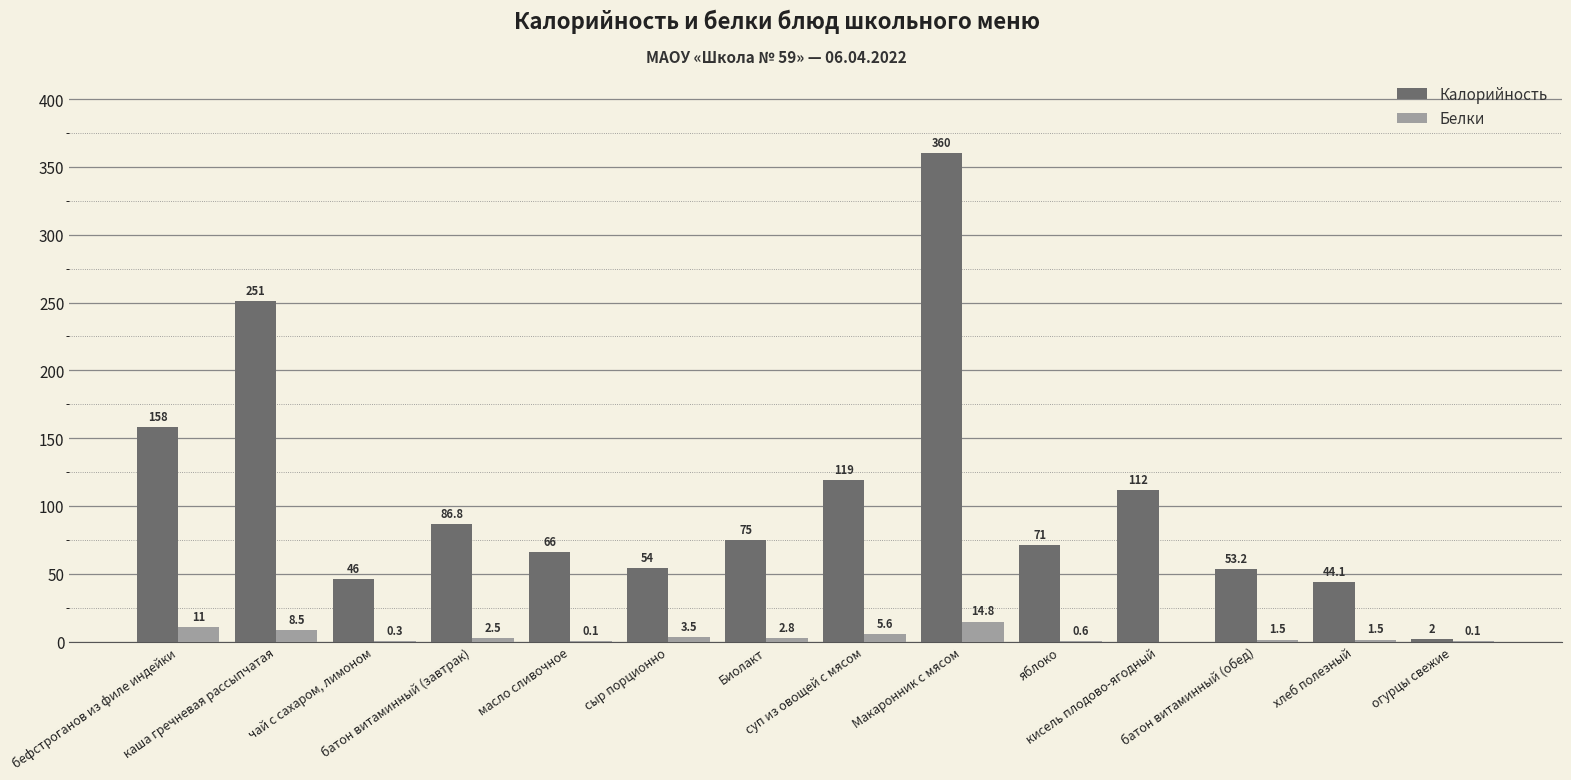

Reading right to left, what are all the values shown in this chart?

Калорийность: огурцы свежие=2.0	хлеб полезный=44.1	батон витаминный (обед)=53.2	кисель плодово-ягодный=112.0	яблоко=71.0	Макаронник с мясом=360.0	суп из овощей с мясом=119.0	Биолакт=75.0	сыр порционно=54.0	масло сливочное=66.0	батон витаминный (завтрак)=86.8	чай с сахаром, лимоном=46.0	каша гречневая рассыпчатая=251.0	бефстроганов из филе индейки=158.0
Белки: огурцы свежие=0.1	хлеб полезный=1.5	батон витаминный (обед)=1.5	кисель плодово-ягодный=0.0	яблоко=0.6	Макаронник с мясом=14.8	суп из овощей с мясом=5.6	Биолакт=2.8	сыр порционно=3.5	масло сливочное=0.1	батон витаминный (завтрак)=2.5	чай с сахаром, лимоном=0.3	каша гречневая рассыпчатая=8.5	бефстроганов из филе индейки=11.0